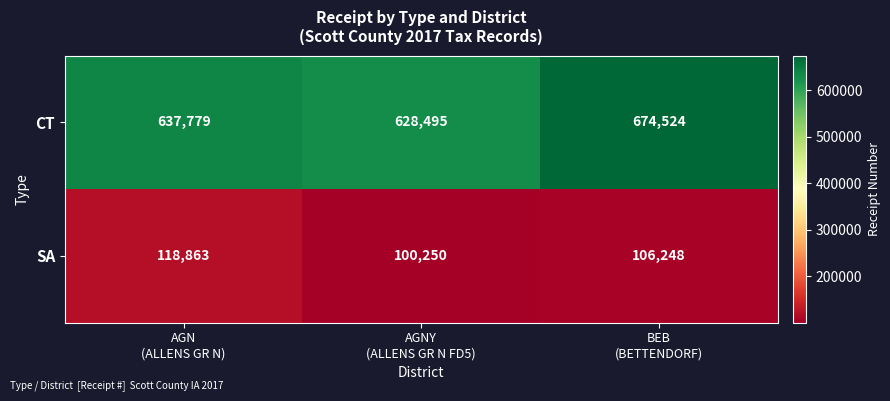

How many data points in CT are less than 637779?

1